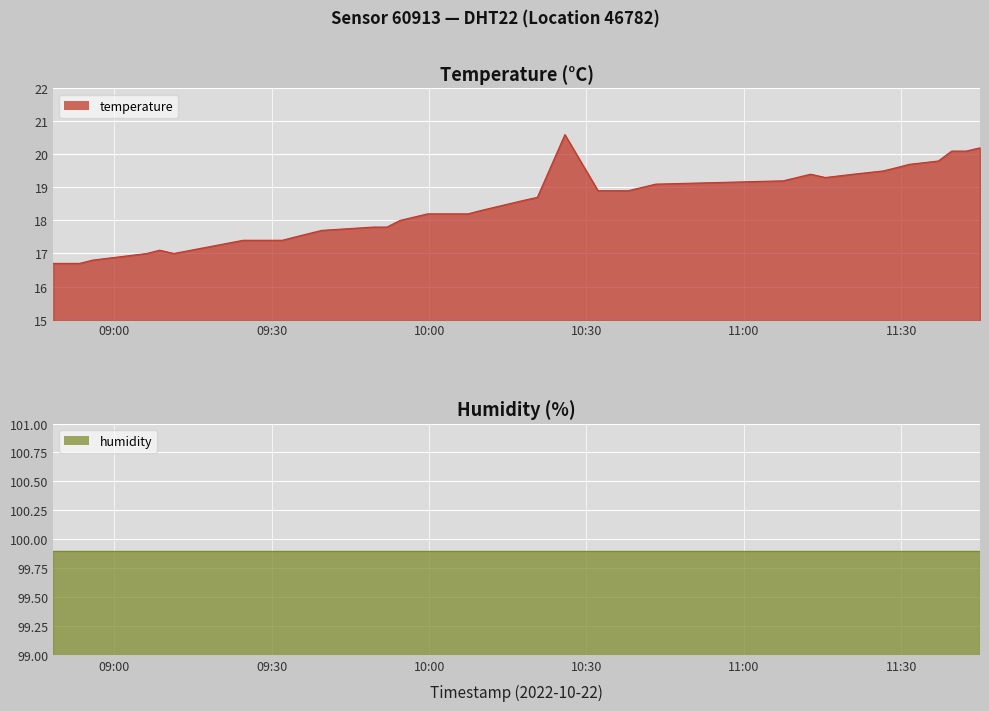

The chart shows a value of 33.8 at 2022-10-22T11:42:23. True or false?

False